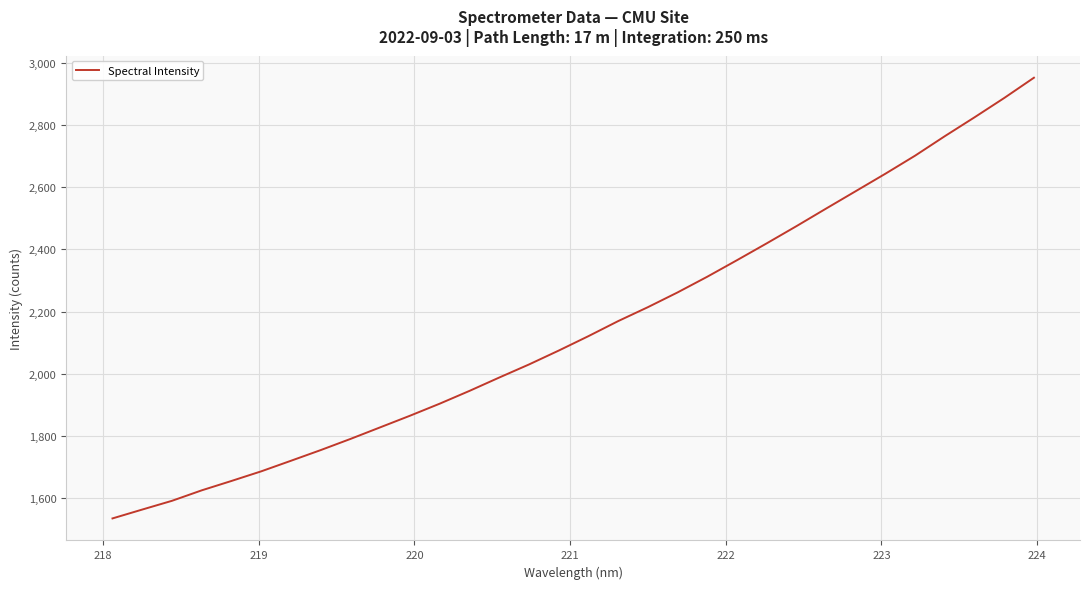

What is the maximum value shown in the chart?

2952.1